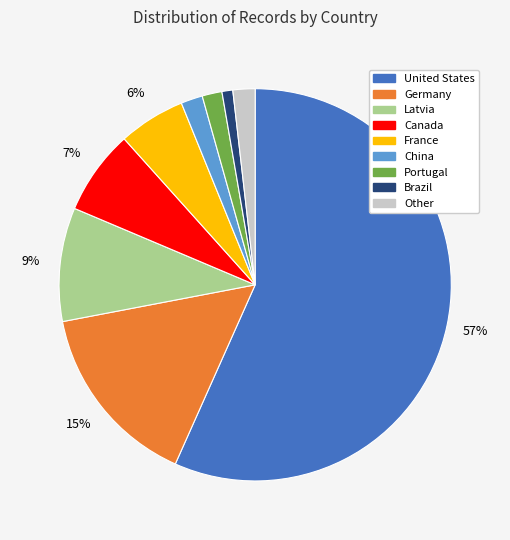

Combined, do France and Canada account for over 50%?

No